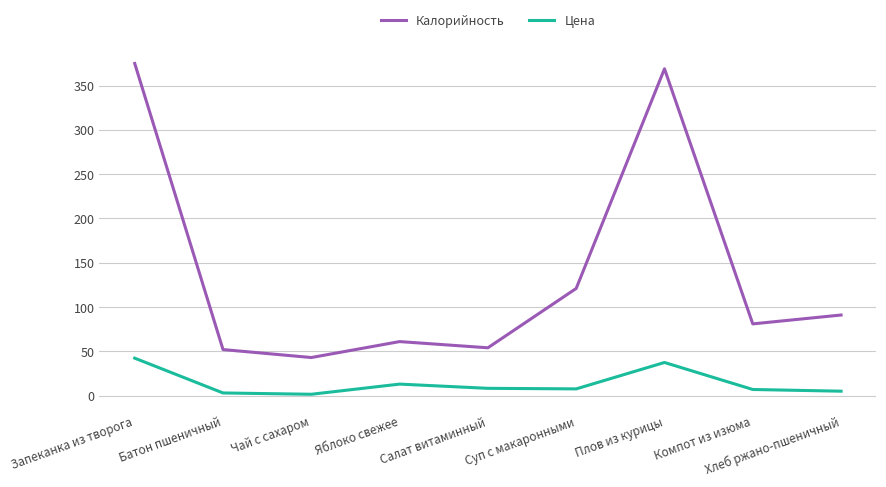

Rank the series by their maximum value, from lowest to highest.

Цена, Калорийность